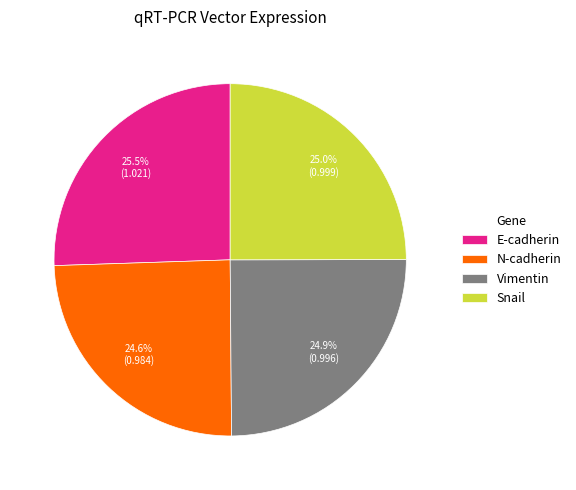

Between N-cadherin and E-cadherin, which is larger?

E-cadherin